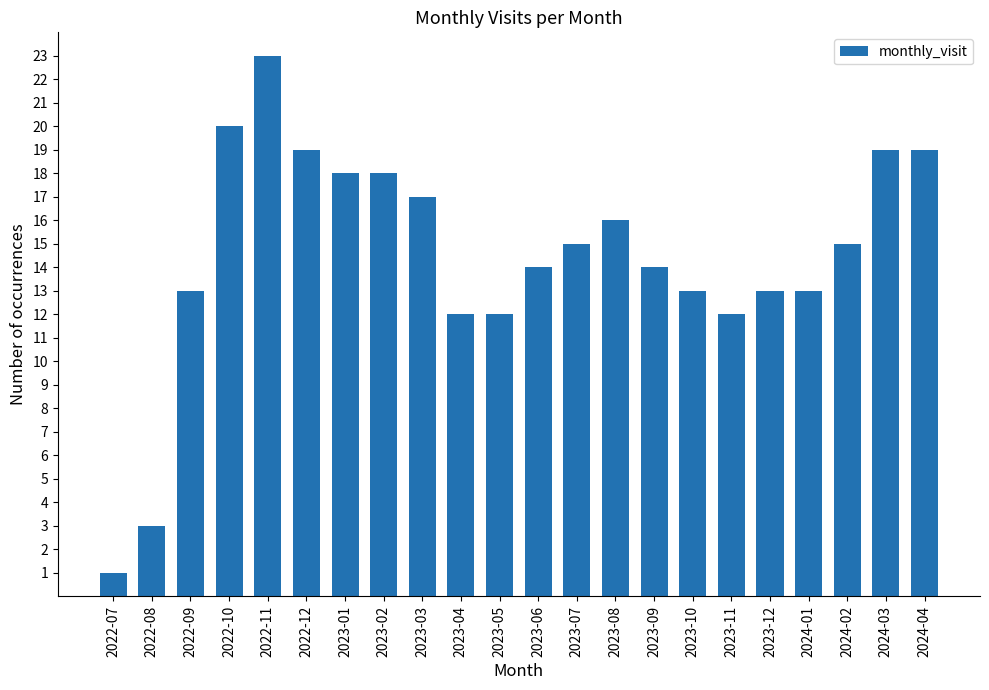

Which label corresponds to the smallest value in the chart?

2022-07